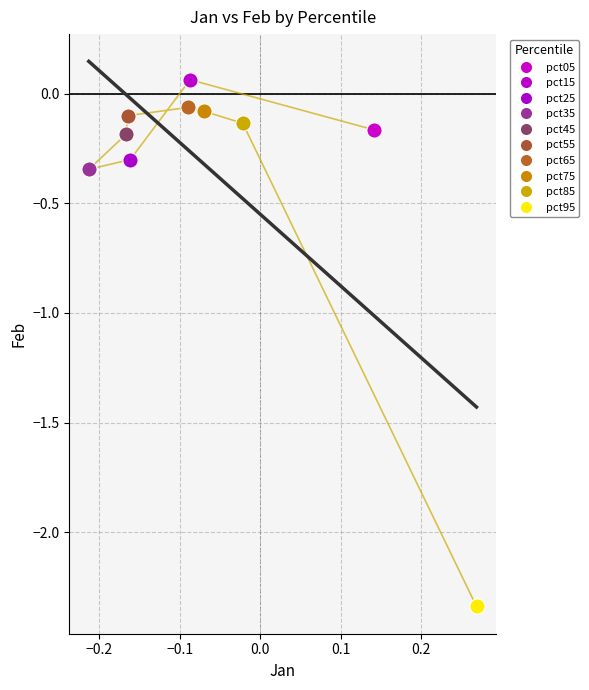

What are all the series names shown in the legend?

pct05, pct15, pct25, pct35, pct45, pct55, pct65, pct75, pct85, pct95